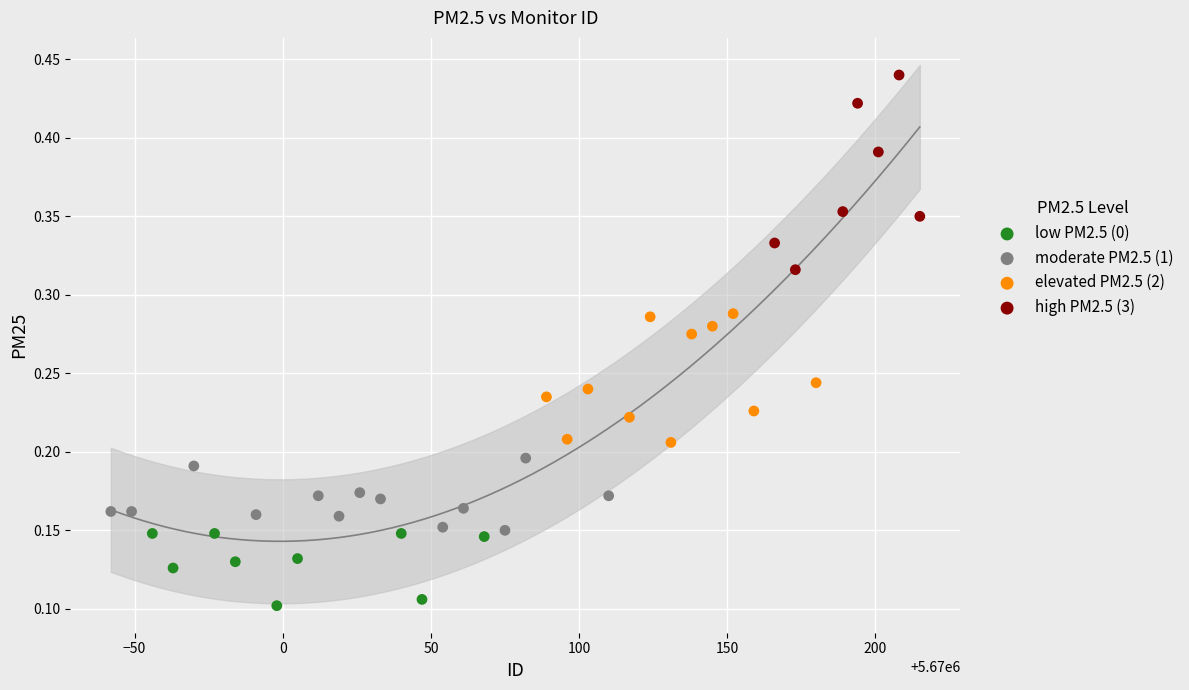

Which series contains the lowest Y value?

low PM2.5 (0)